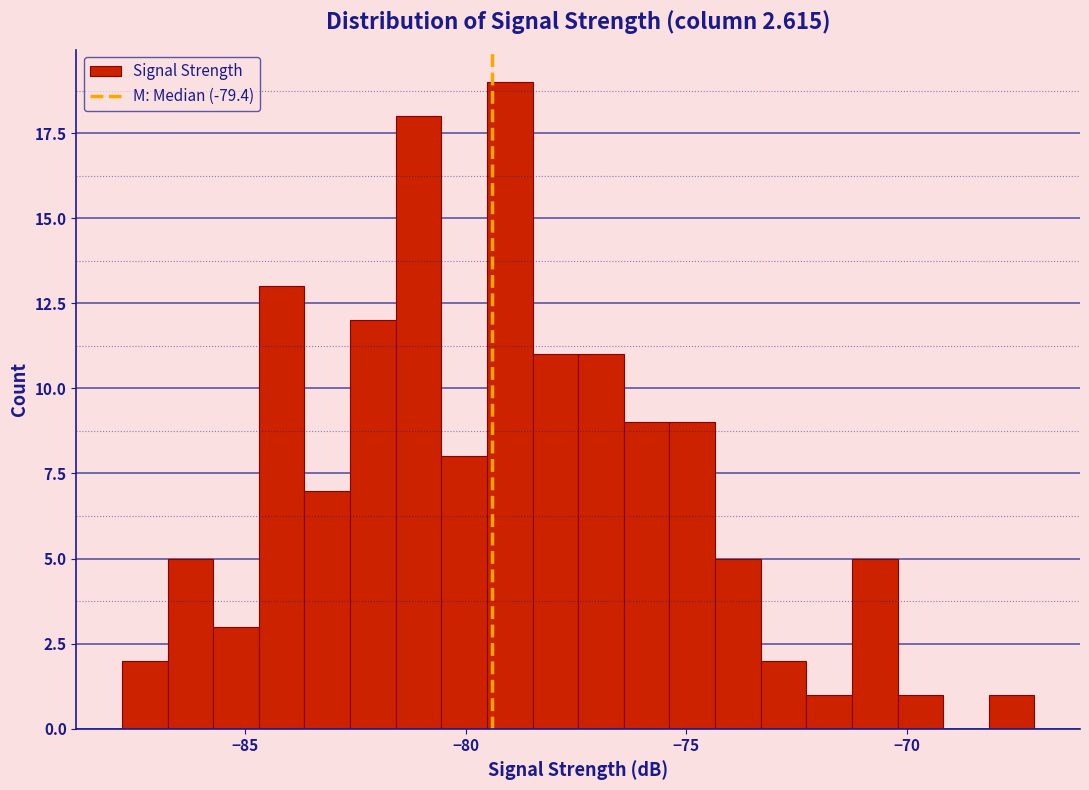

Read against the x-axis, roughly where is the centre of the tallest bar?

-79.0